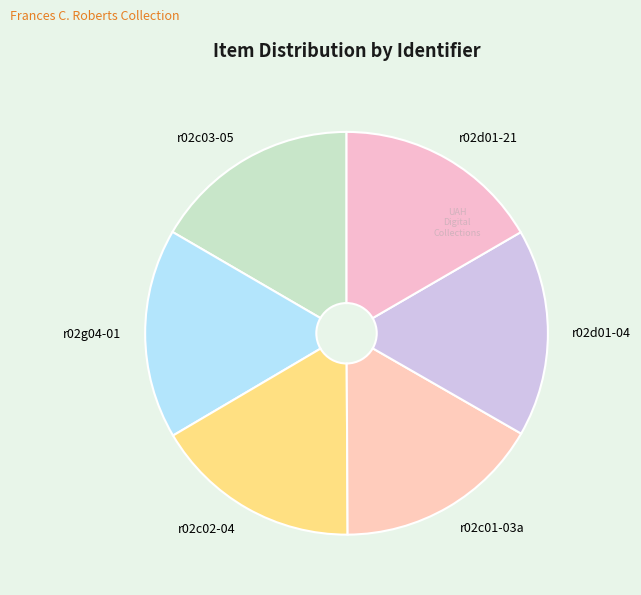

How many segments does this pie chart have?

6